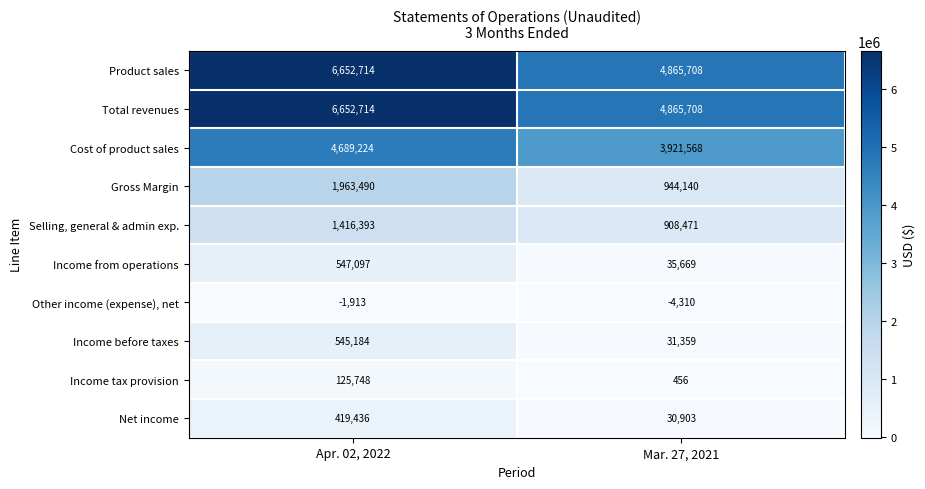

What is the difference between the maximum and minimum values in the Selling, general & admin exp. series?

507922